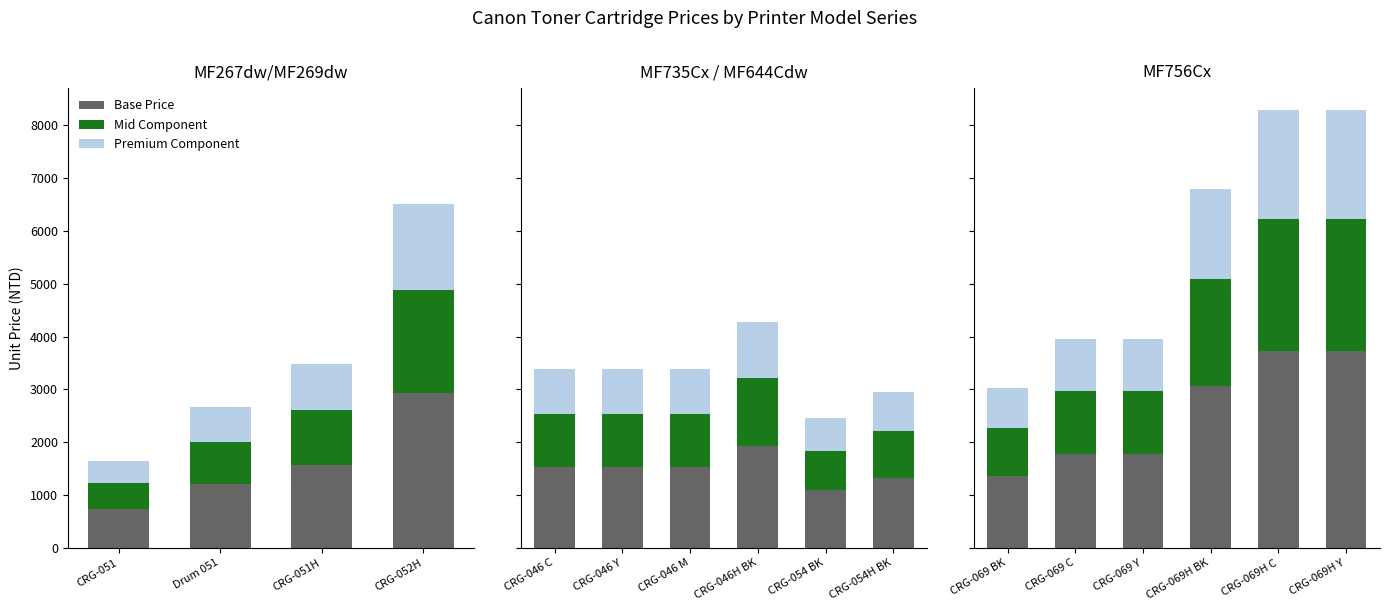

Which series has the largest range (max minus min)?

Base Price